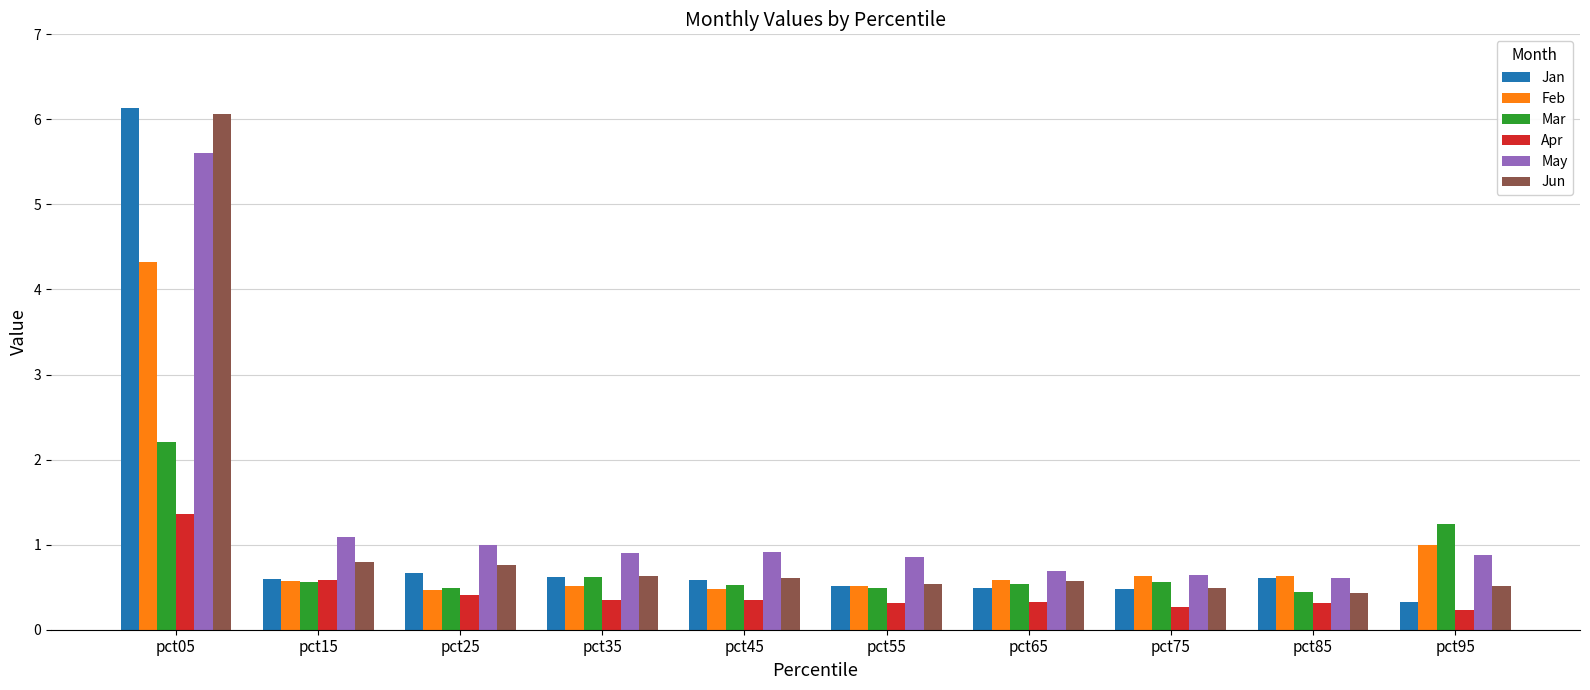

Which series has the widest spread of values?

Jan